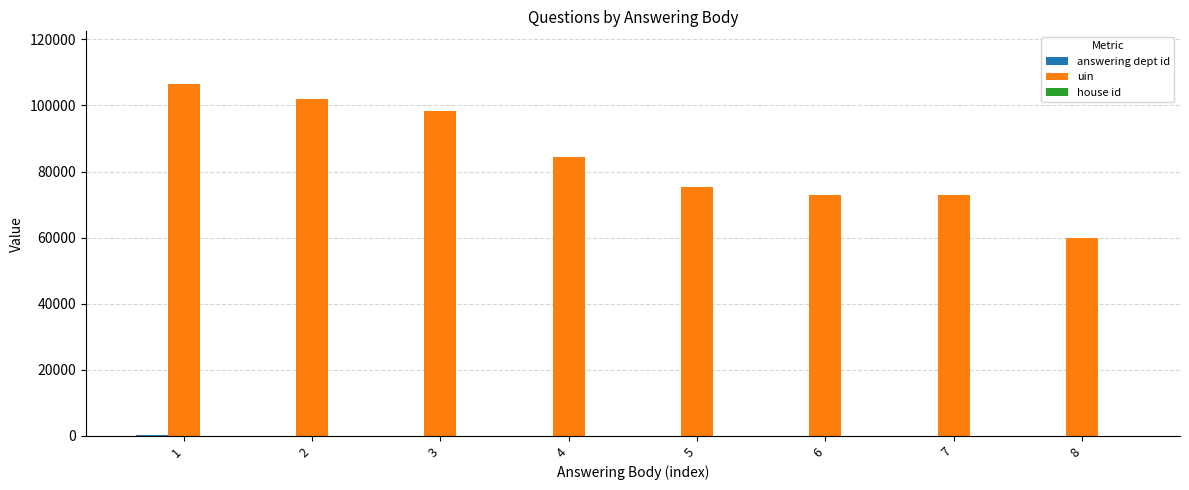

The value of uin at 8 is 83556. True or false?

False